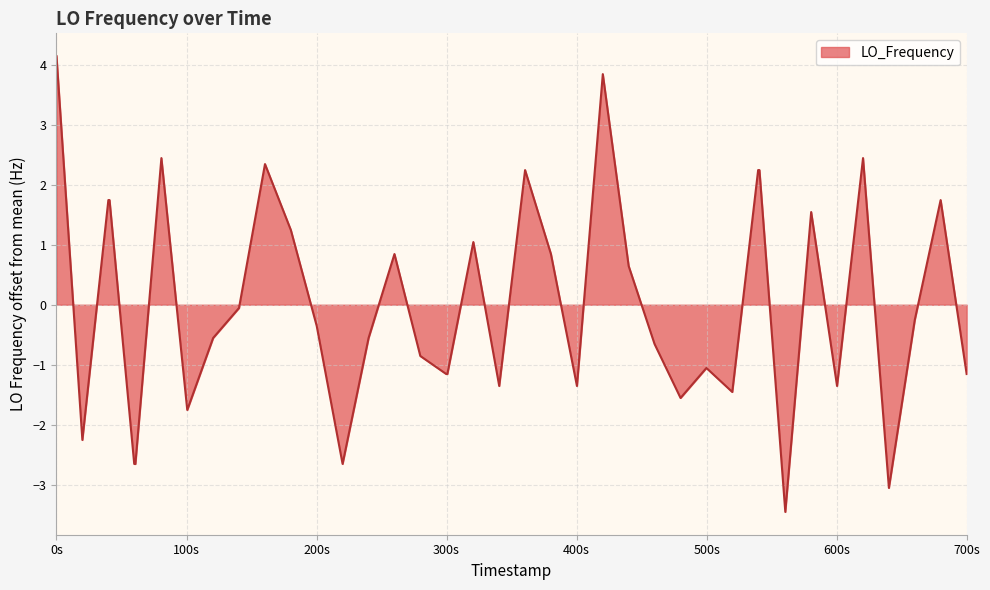

What is the difference between the maximum and minimum values?

7.6